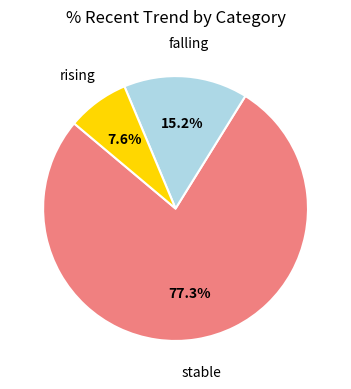

Does any single category account for the majority?

Yes